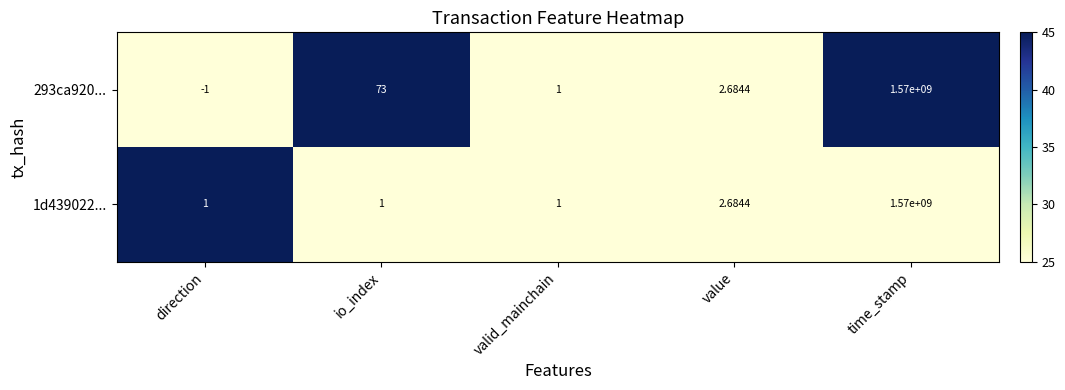

At how many categories does at least one series exceed 32?

2